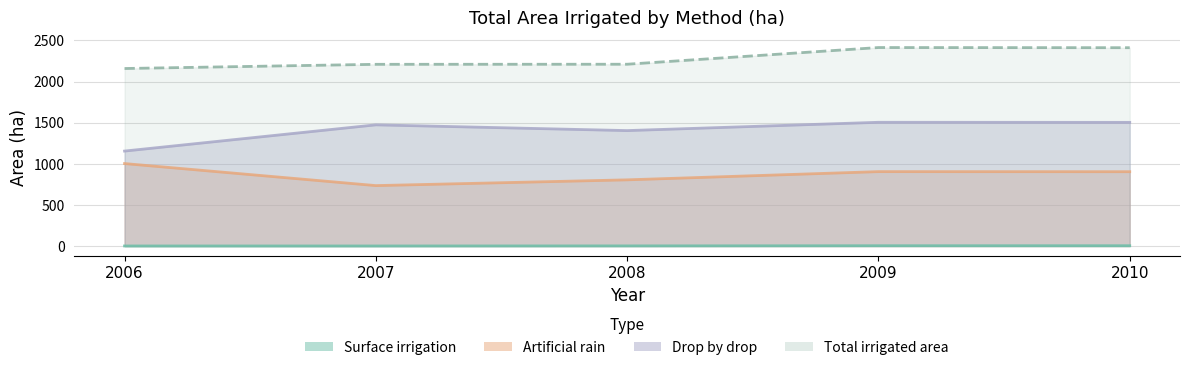

True or false: Drop by drop and Artificial rain cross at least once.

False